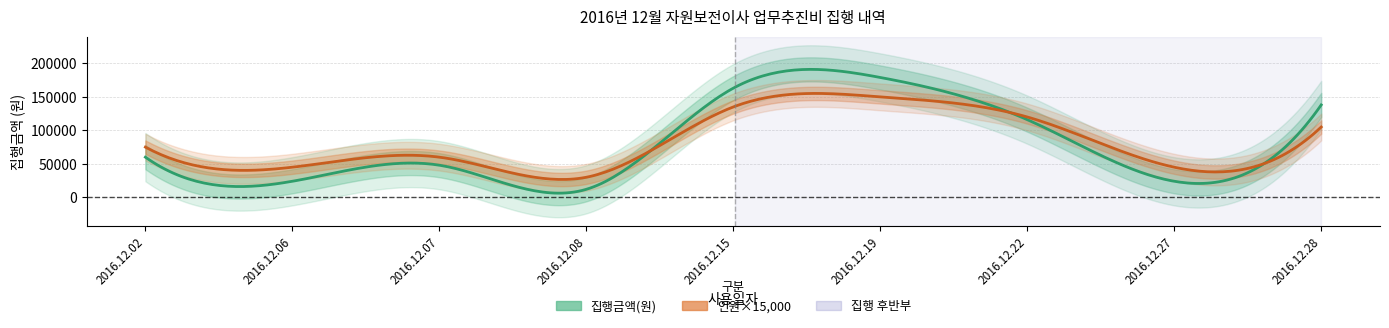

Which series has the widest spread of values?

집행금액(원)